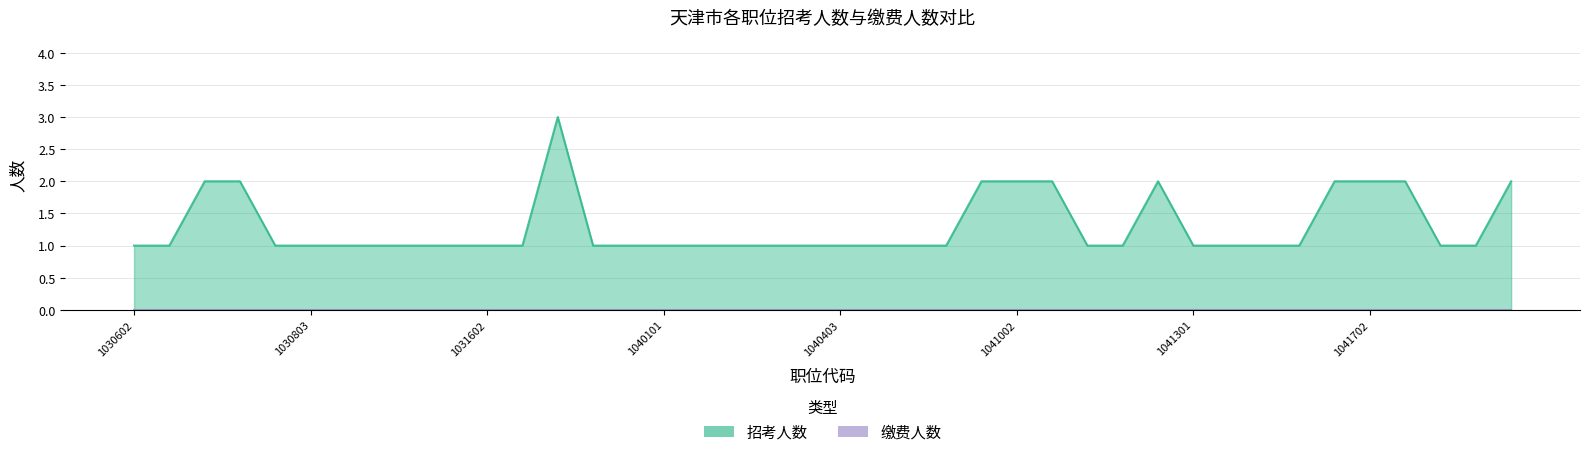

Reading left to right, list all the values displayed in this chart.

1030602=1	1030603=1	1030701=2	1030702=2	1030802=1	1030803=1	1031101=1	1031102=1	1031203=1	1031301=1	1031602=1	1031801=1	1032103=3	1032203=1	1032301=1	1040101=1	1040102=1	1040103=1	1040104=1	1040105=1	1040403=1	1040503=1	1040701=1	1040702=1	1041001=2	1041002=2	1041003=2	1041005=1	1041103=1	1041201=2	1041301=1	1041302=1	1041402=1	1041502=1	1041701=2	1041702=2	1240114=2	1270101=1	2010802=1	2013301=2